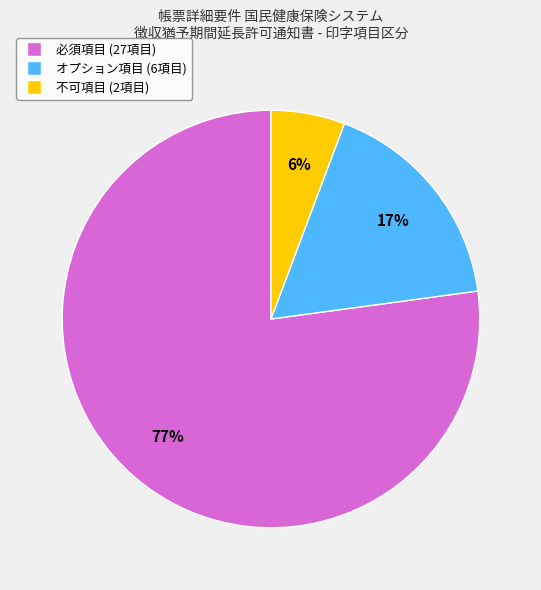

Does any single category account for the majority?

Yes